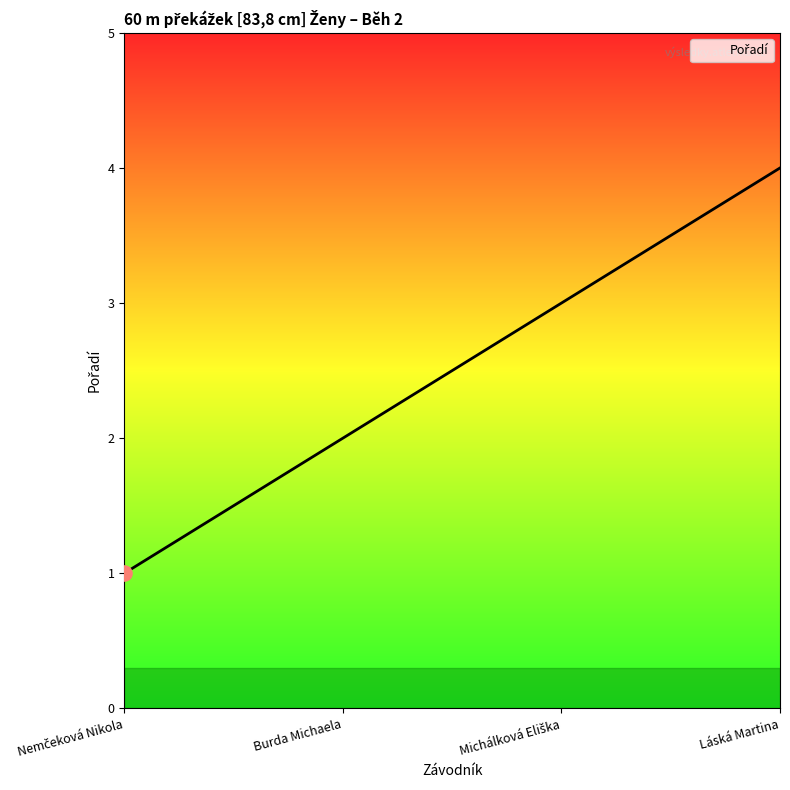

Between Láská Martina and Burda Michaela, which is larger?

Láská Martina